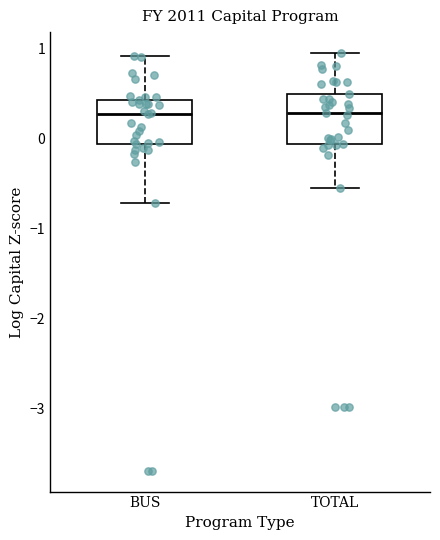

Where is the upper edge of the box for TOTAL on the y-axis? The values are not printed on the chart, so give them approximately, as read against the axis.

0.5